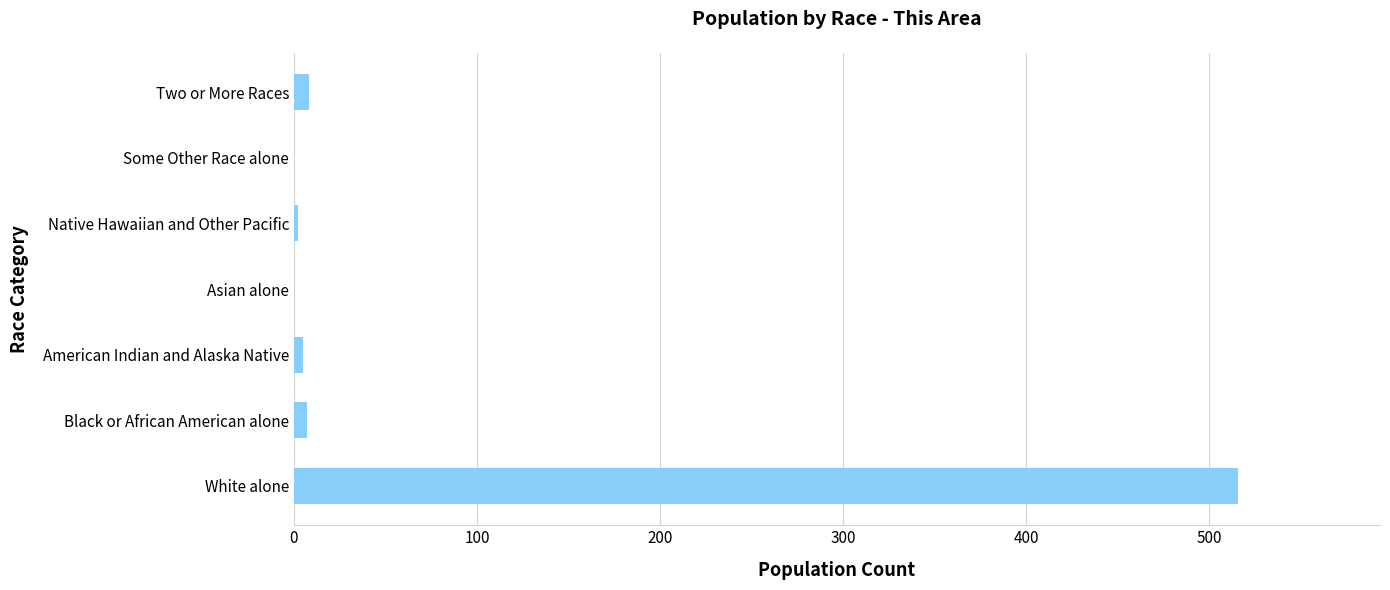

Which category has the highest value across all series?

White alone